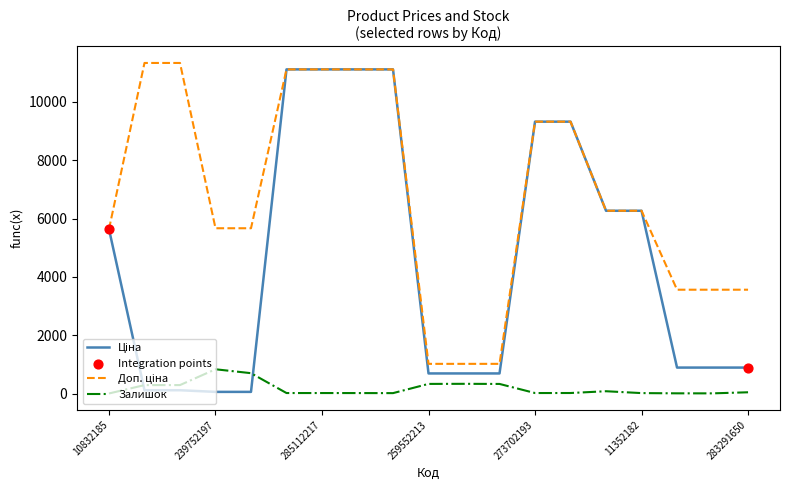

What is the maximum value shown in the chart?

11334.0